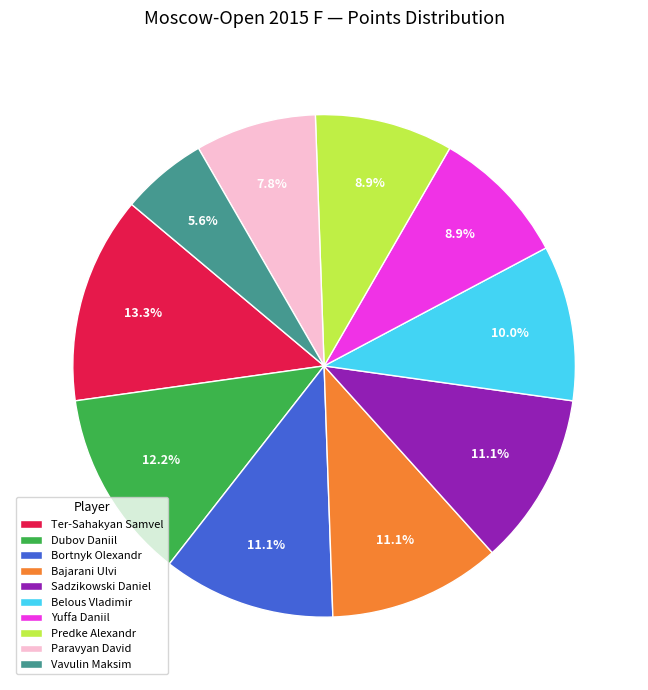

The Yuffa Daniil slice represents 16% of the pie. True or false?

False